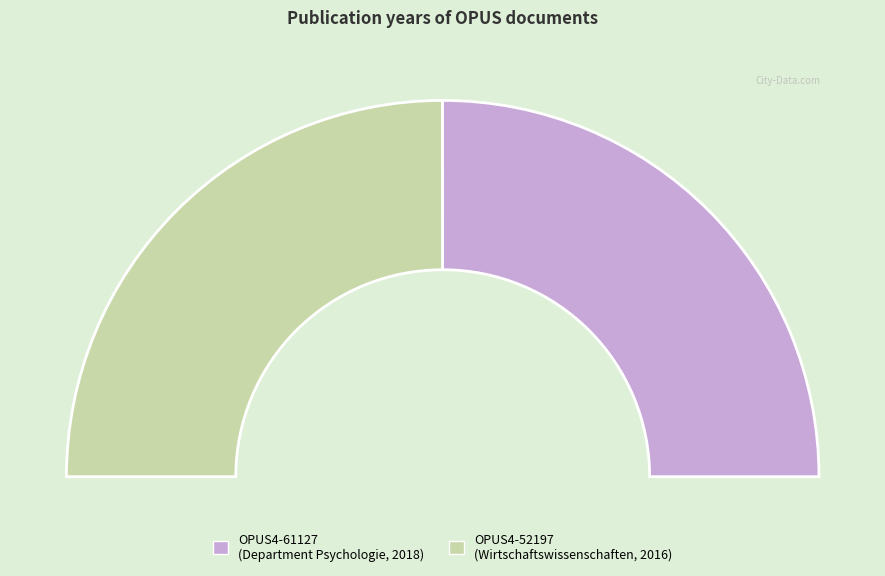

To the nearest percent, what is the average slice percentage?

50%